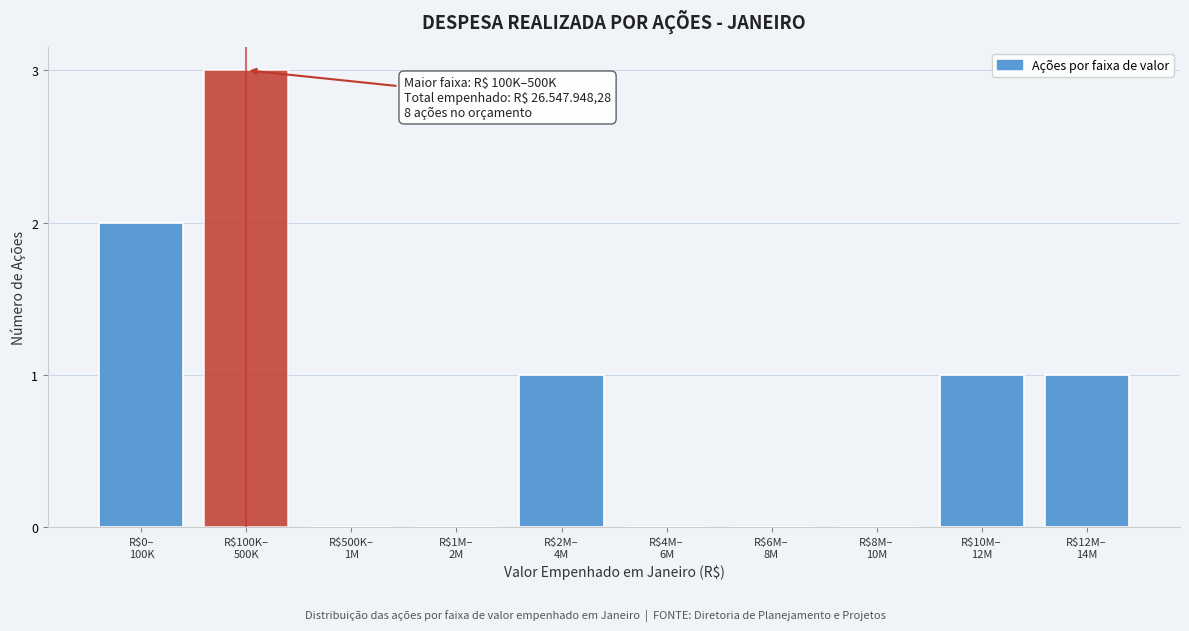

What is the greatest value displayed?

3